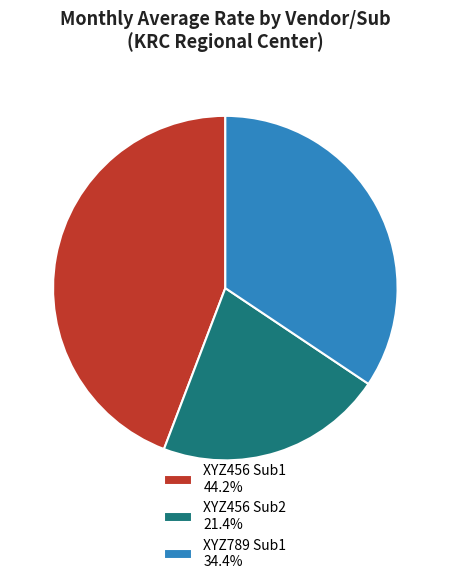

Rank the categories by value from highest to lowest.

XYZ456 Sub1, XYZ789 Sub1, XYZ456 Sub2